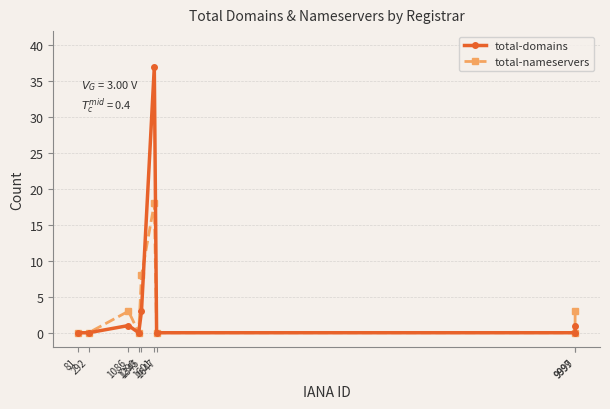

Is it true that total-nameservers equals 12 at 1290?

False